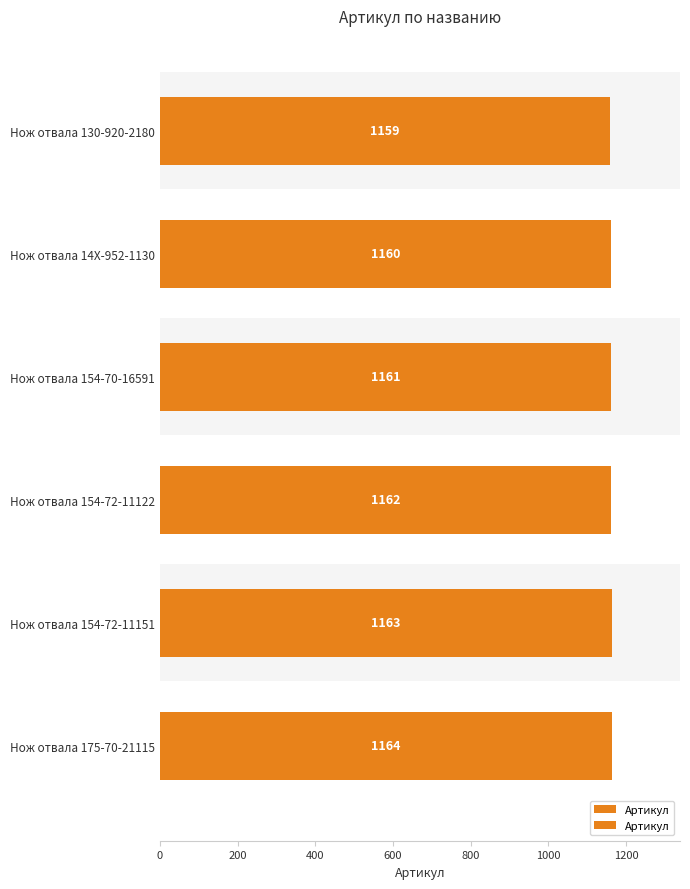

Does the chart contain any negative values?

No